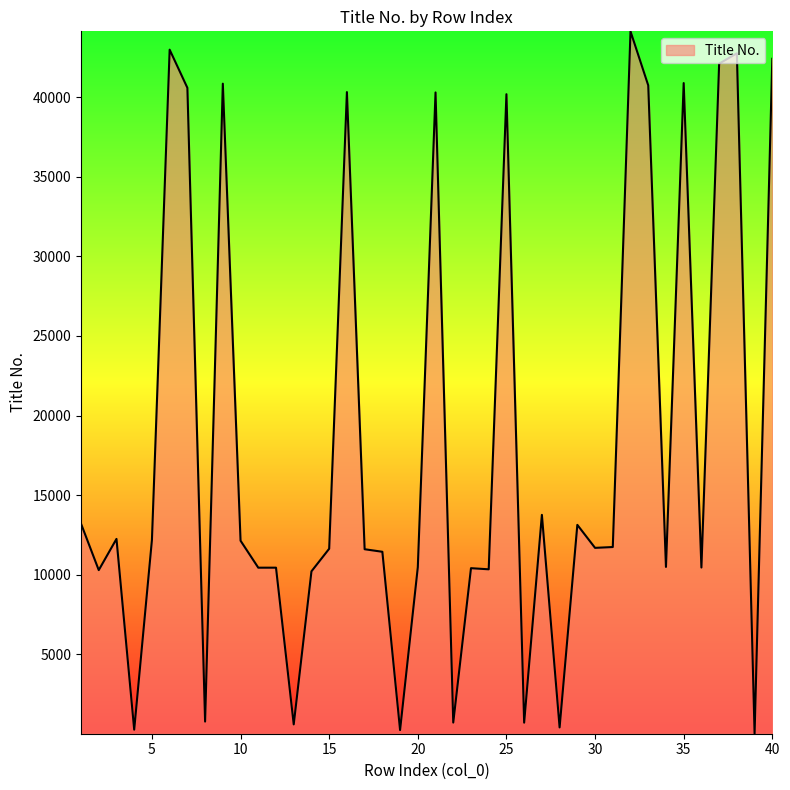

What is the greatest value displayed?

44146